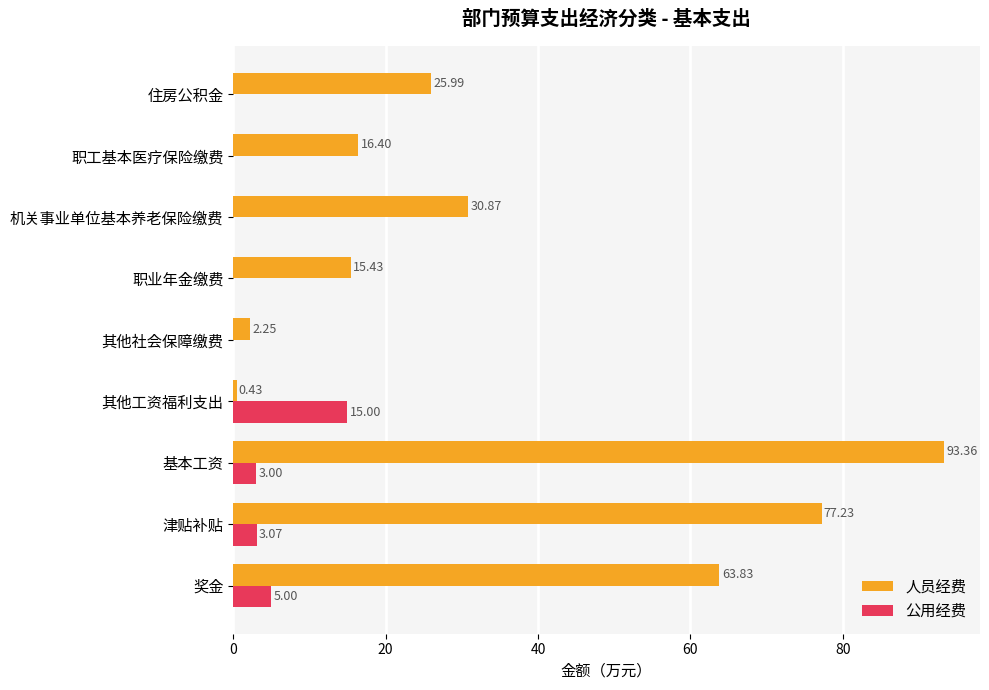

At which label does 人员经费 reach its peak?

基本工资